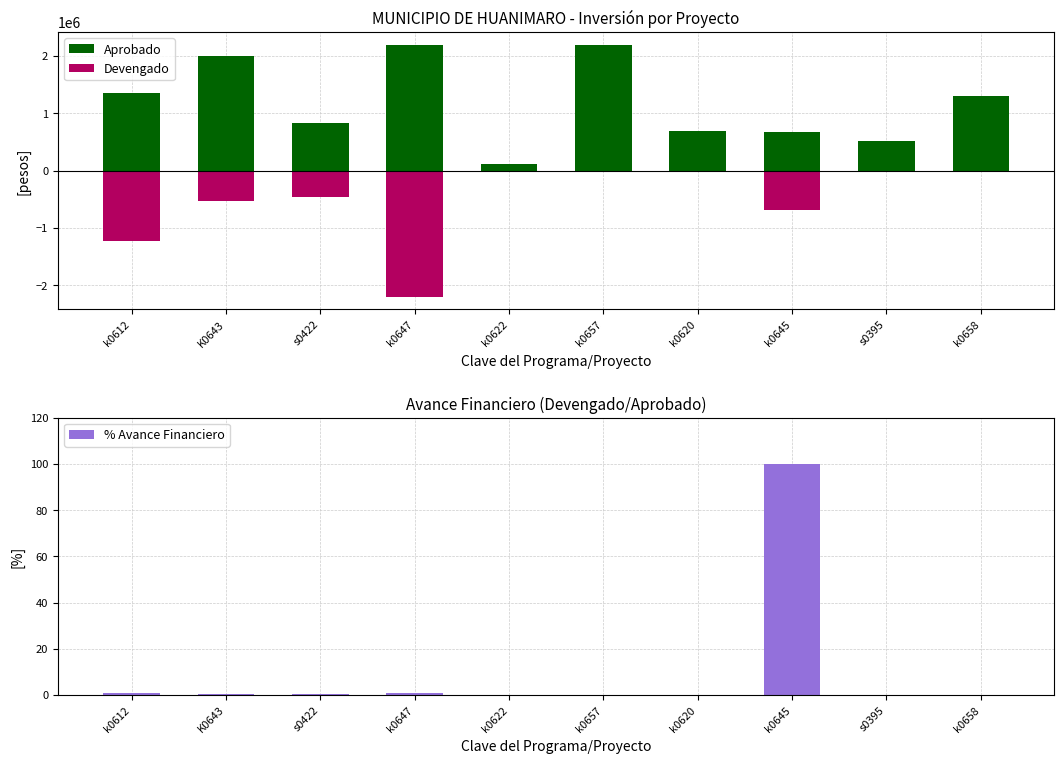

What is the sum of all Aprobado values?

11893517.5